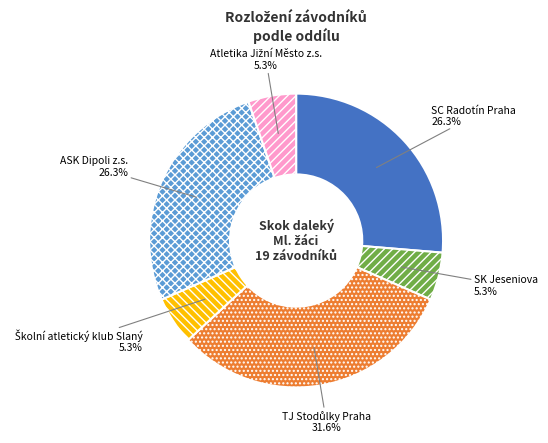

Does any single category account for the majority?

No